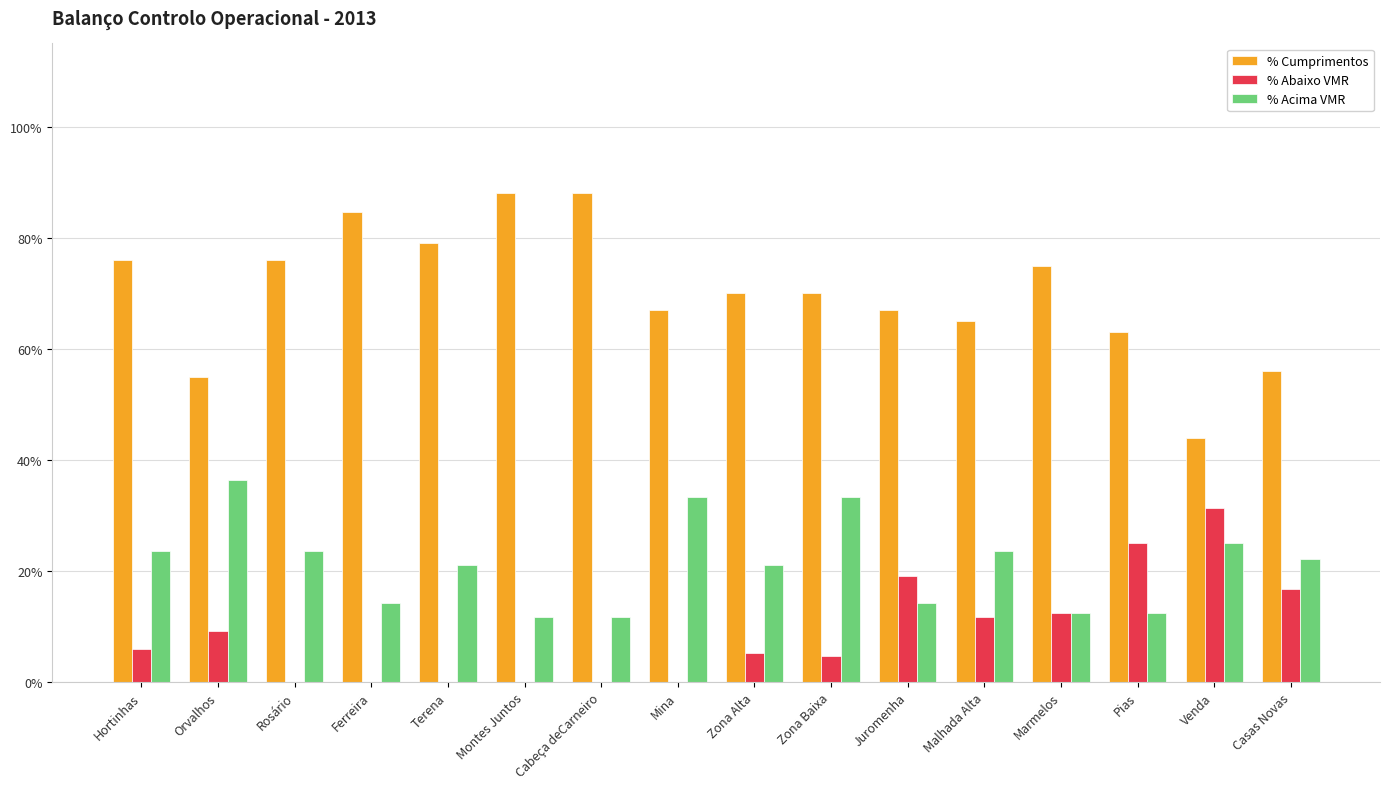

What is the difference between the maximum and minimum values in the % Acima VMR series?

0.2